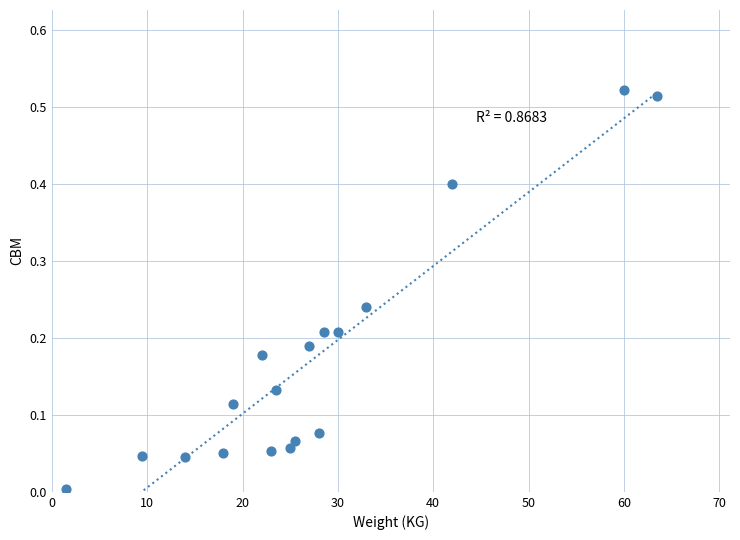

What is the range of X values (max minus min)?

62.0